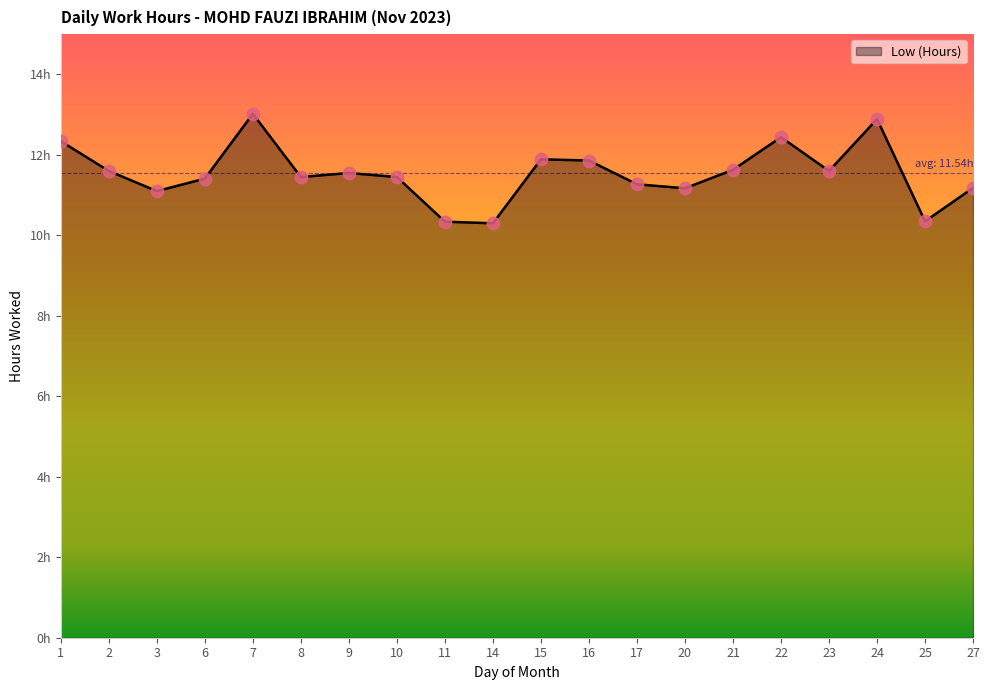

What is the change in value from 3 to 27?

+0.1